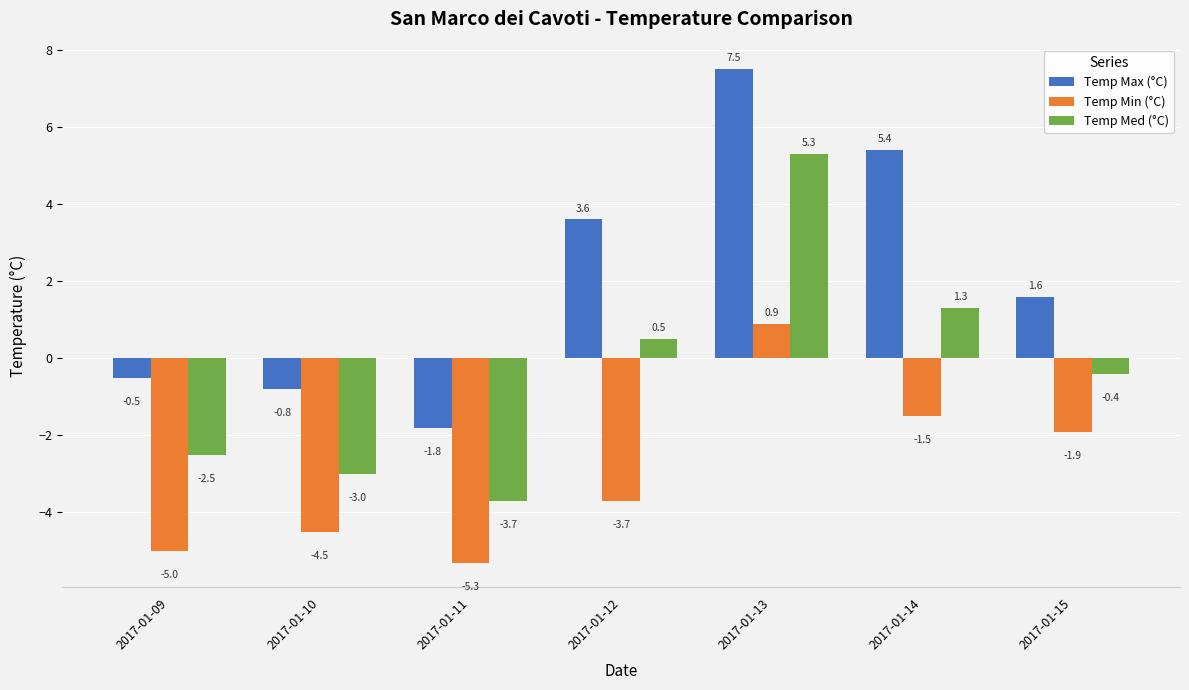

Reading right to left, list all the values displayed in this chart.

Temp Max (°C): 1.6	5.4	7.5	3.6	-1.8	-0.8	-0.5
Temp Min (°C): -1.9	-1.5	0.9	-3.7	-5.3	-4.5	-5.0
Temp Med (°C): -0.4	1.3	5.3	0.5	-3.7	-3.0	-2.5